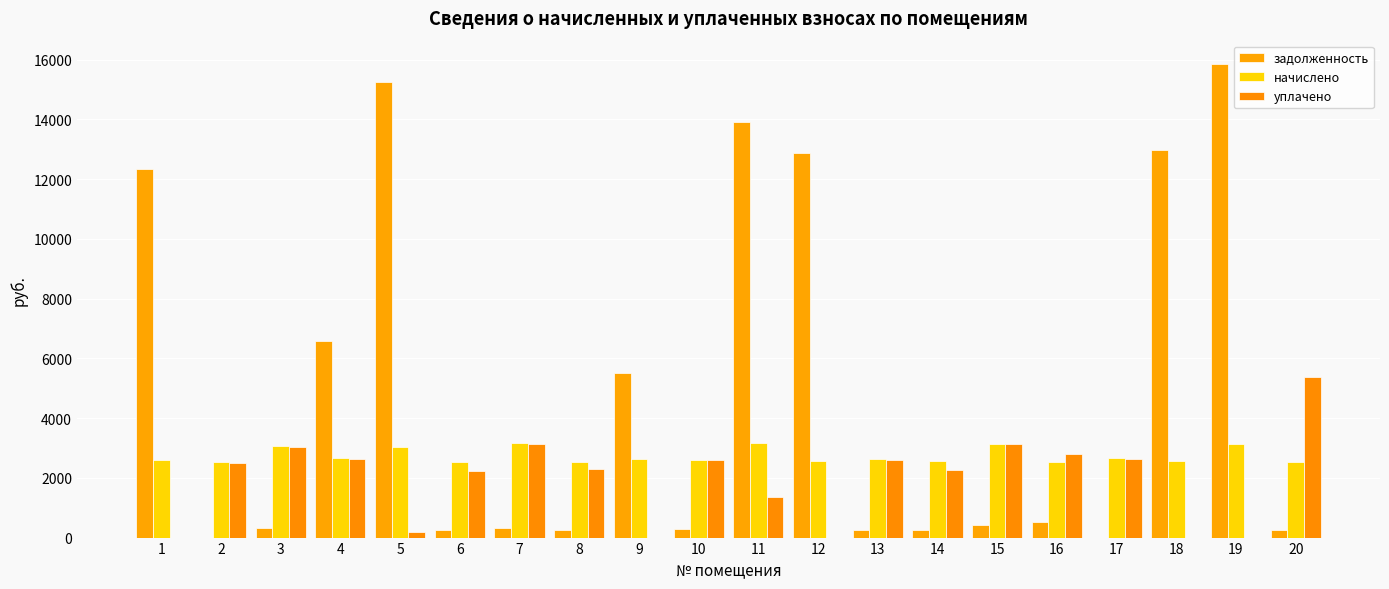

How many groups of bars are there?

20